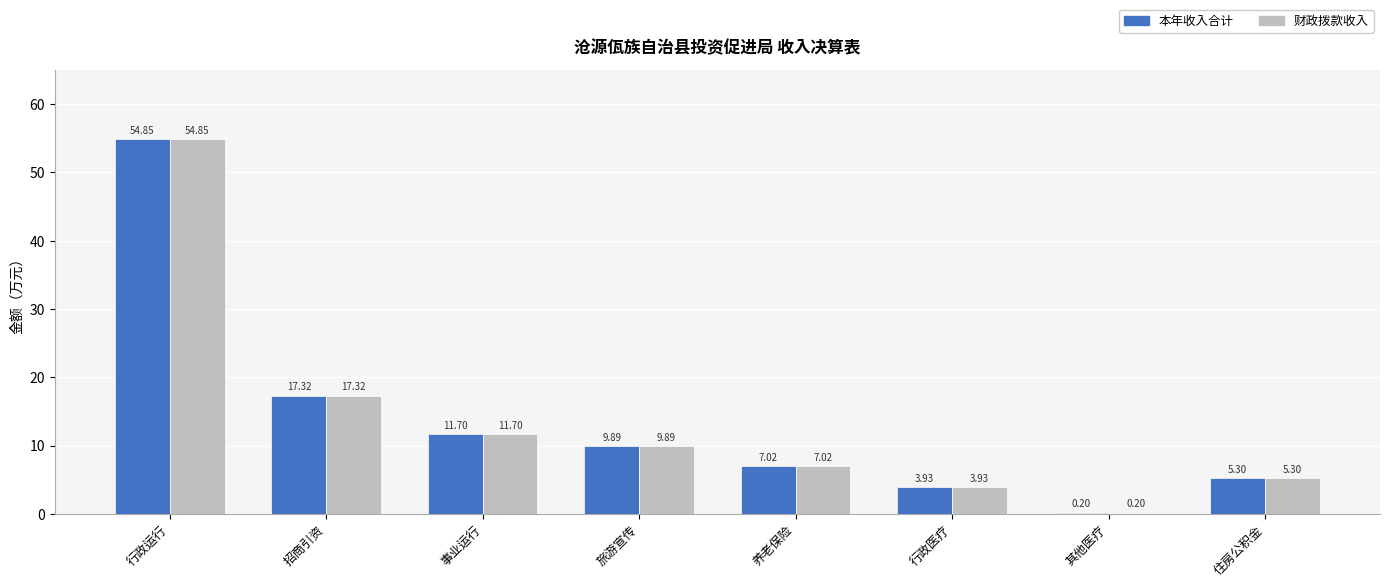

How many bars are there in each group?

2